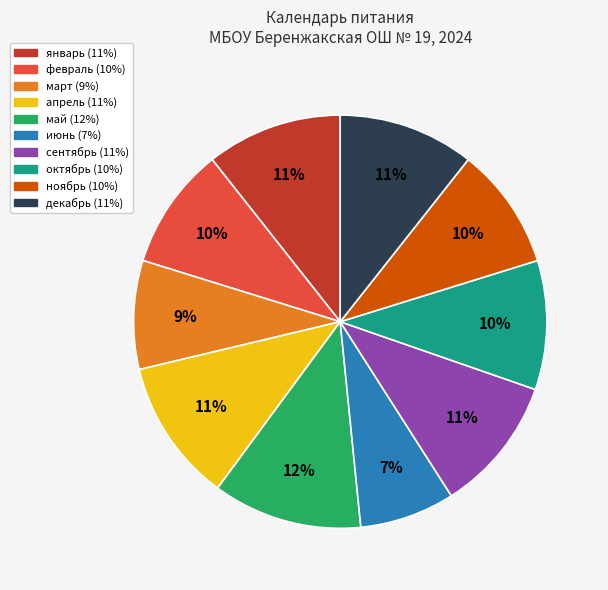

True or false: январь accounts for 1% of the total.

False